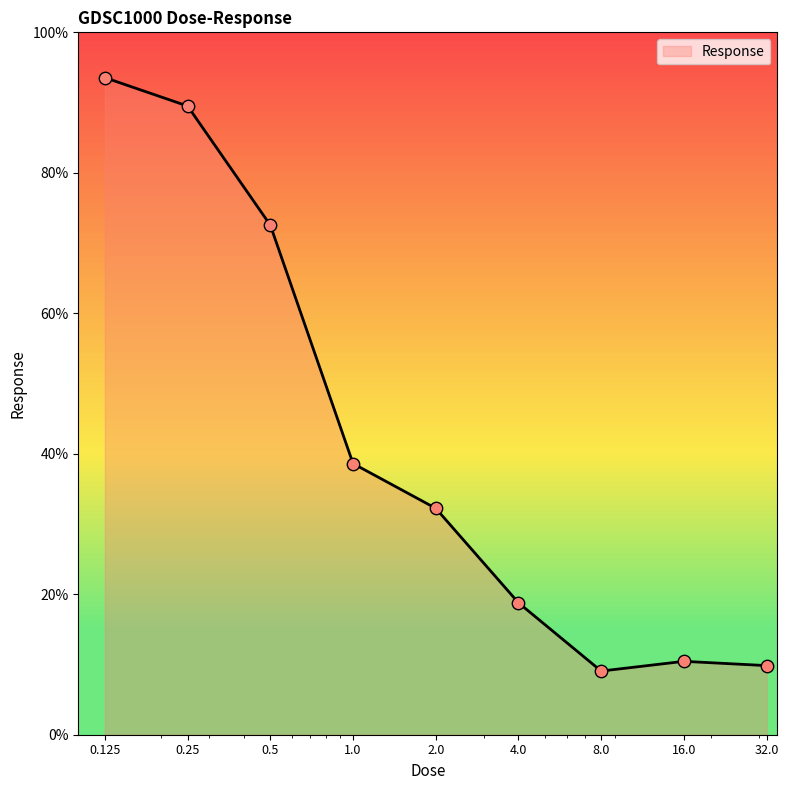

What is the greatest value displayed?

93.5